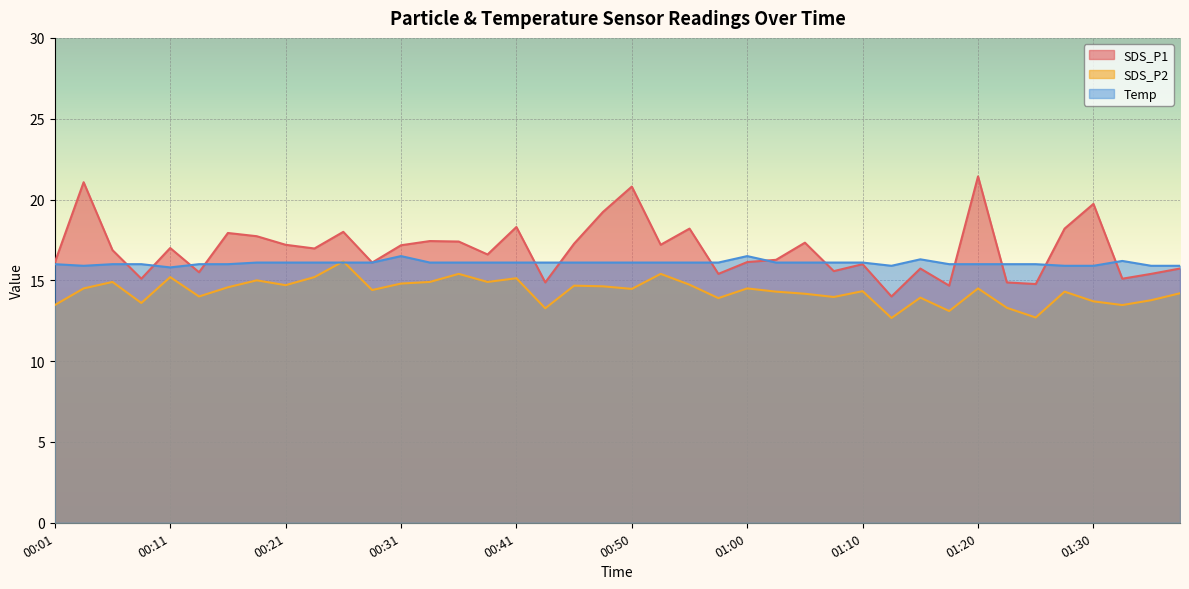

What is the label of the 12th point from the right?

01:10